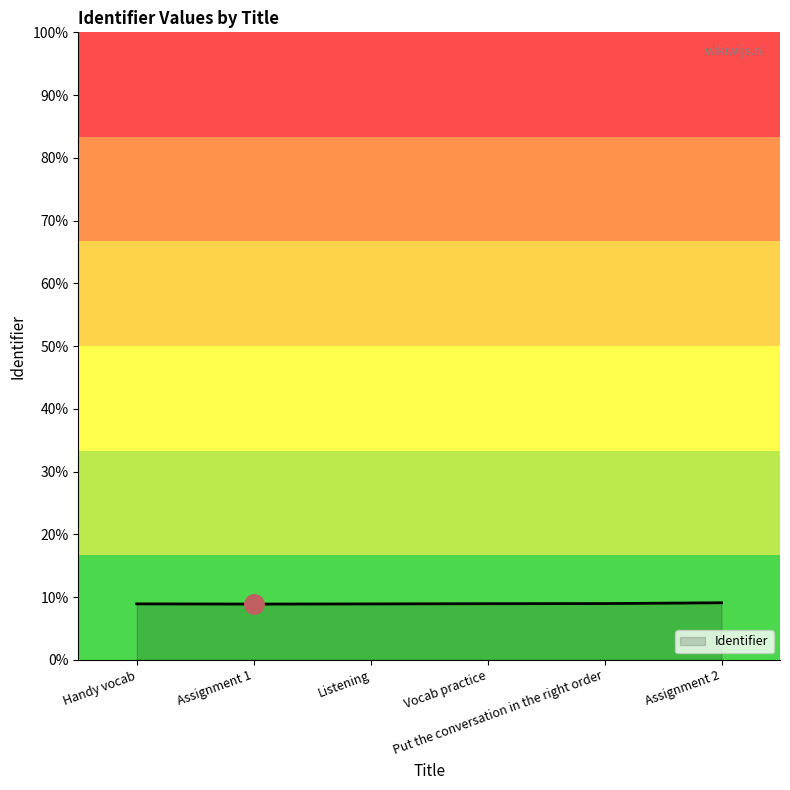

Does the chart have visible grid lines?

No